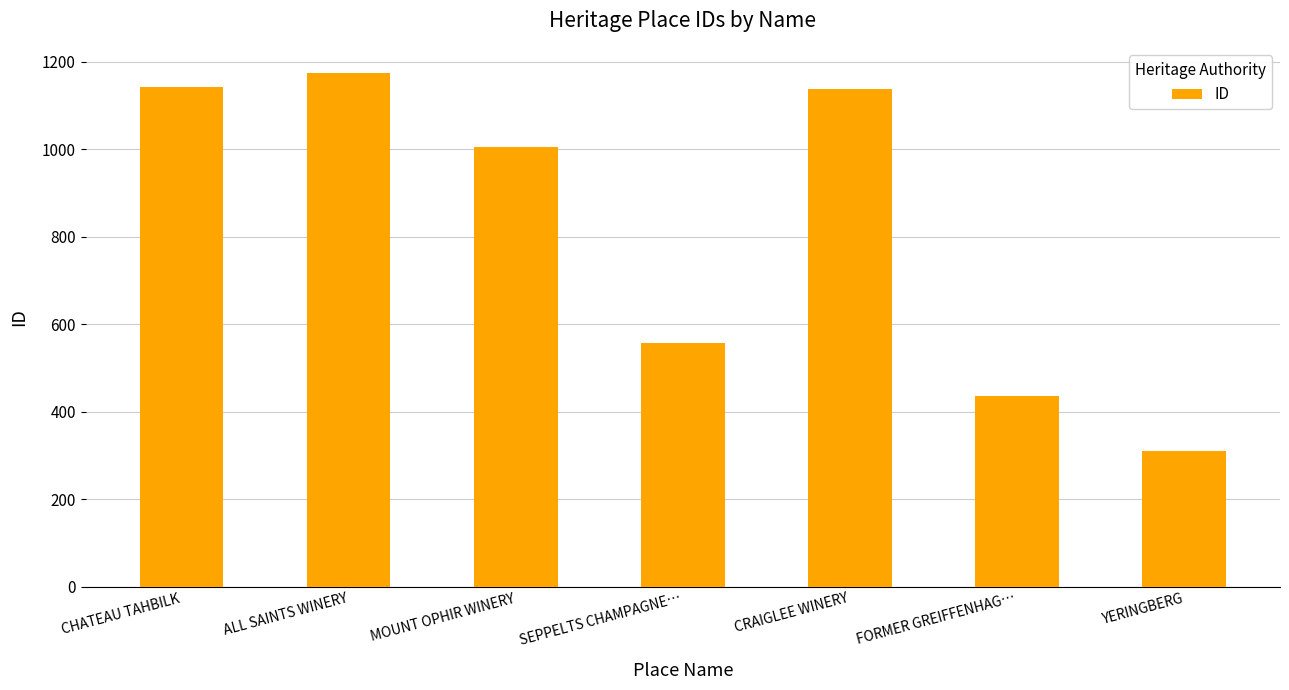

Read the value at FORMER GREIFFENHAG….

436